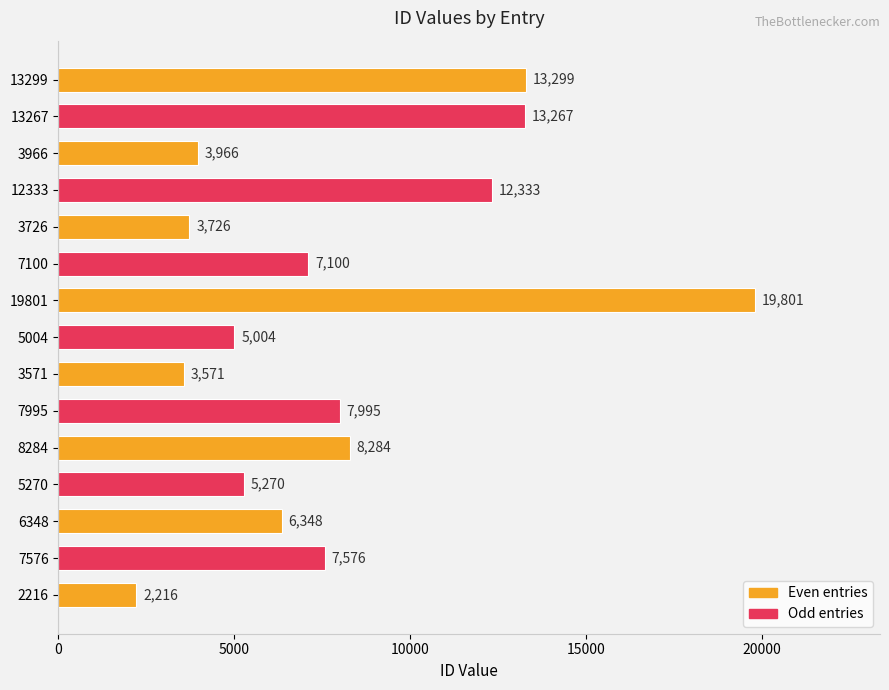

How many data points are less than 7100?

7